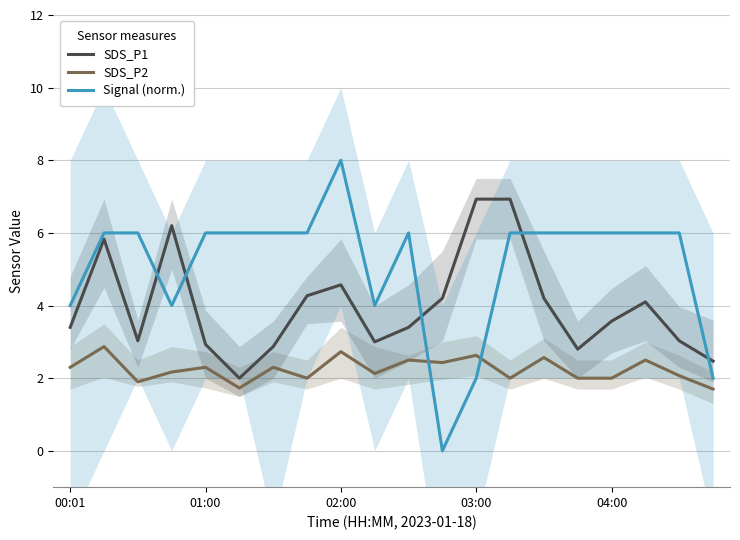

What is the value of the SDS_P2 point at the 15th from the left?

2.6